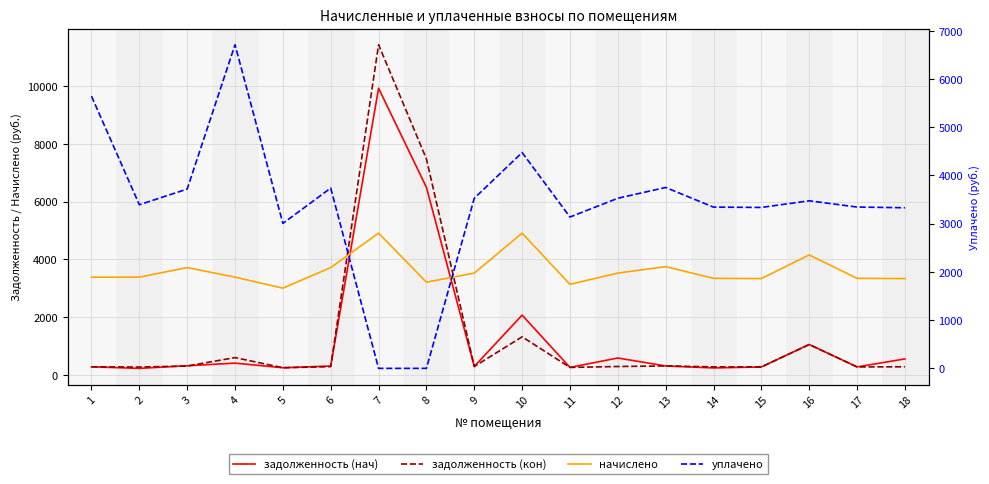

After their last crossing, which series has the higher values: задолженность (нач) or начислено?

начислено